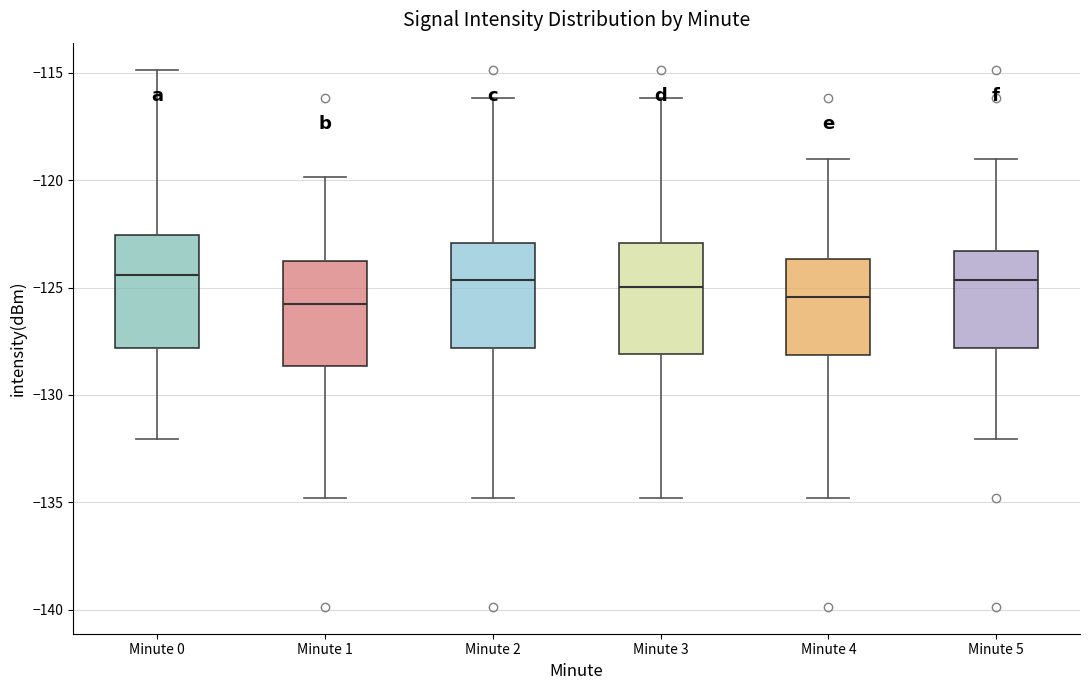

Reading left to right, transcribe this box plot: for each box, give where its median line is, the range the box spans, and where its two whiskers end, as read against the y-axis. The values are not printed on the chart, so give them approximately, as read against the axis.

Minute 0: median -124.5, box -128.0 to -122.5, whiskers -132.0 to -115.0
Minute 1: median -126.0, box -128.5 to -124.0, whiskers -135.0 to -120.0
Minute 2: median -124.5, box -128.0 to -123.0, whiskers -135.0 to -116.0
Minute 3: median -125.0, box -128.0 to -123.0, whiskers -135.0 to -116.0
Minute 4: median -125.5, box -128.0 to -123.5, whiskers -135.0 to -119.0
Minute 5: median -124.5, box -128.0 to -123.5, whiskers -132.0 to -119.0